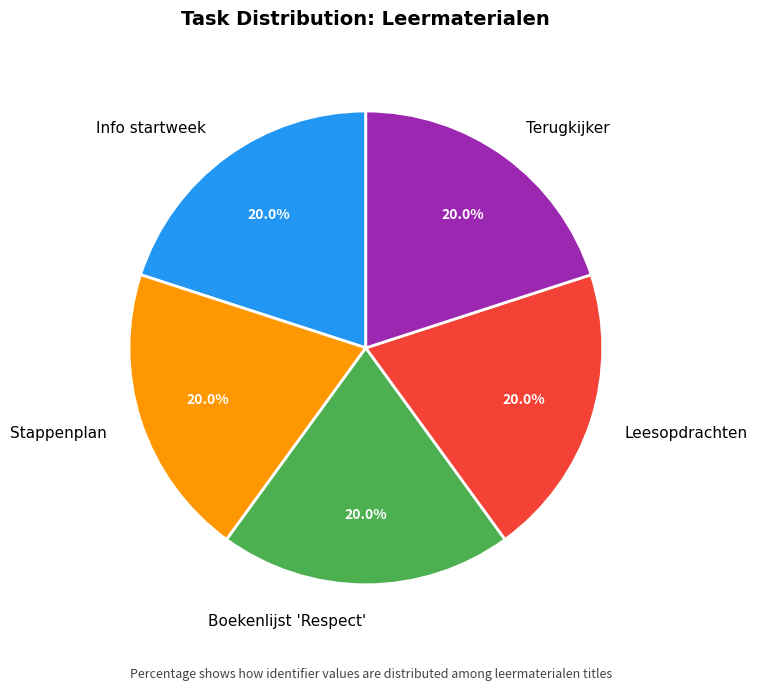

To the nearest percent, what is the combined percentage of Leesopdrachten and Stappenplan?

40%